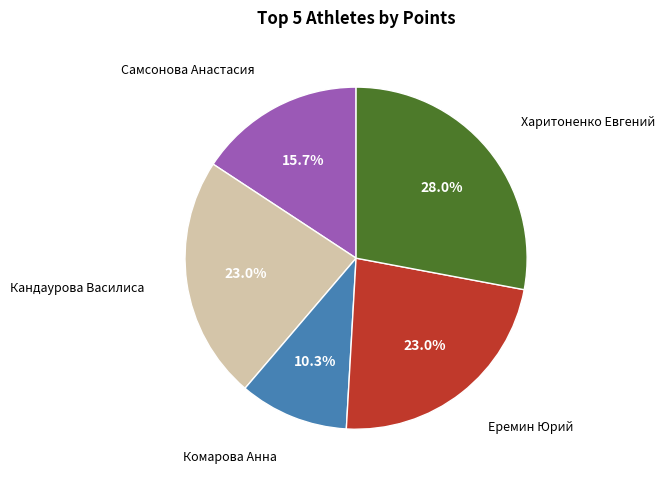

Is there any slice that represents more than half of the pie?

No